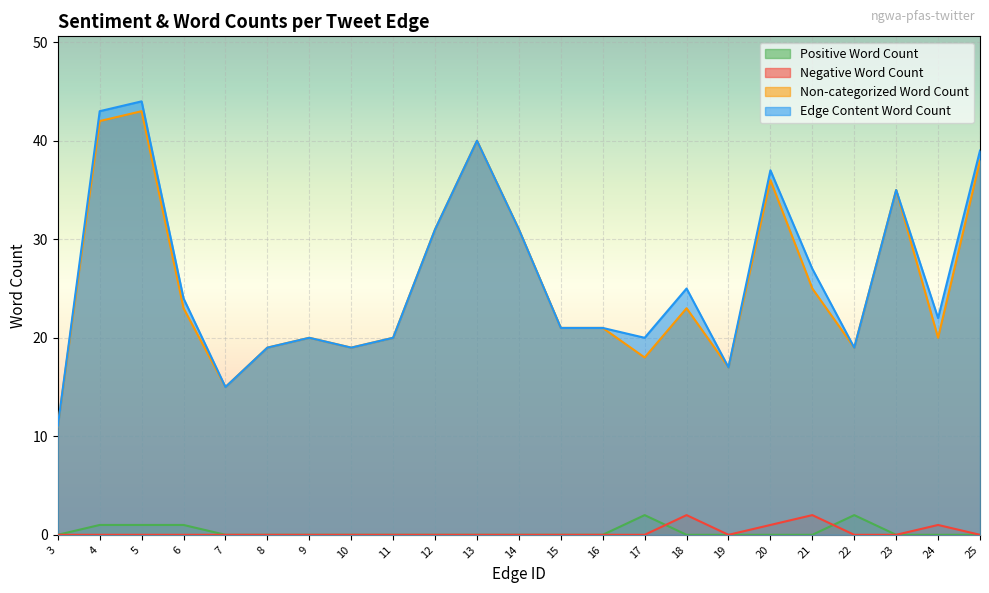

True or false: Edge Content Word Count has a value of 12 at 11.

False